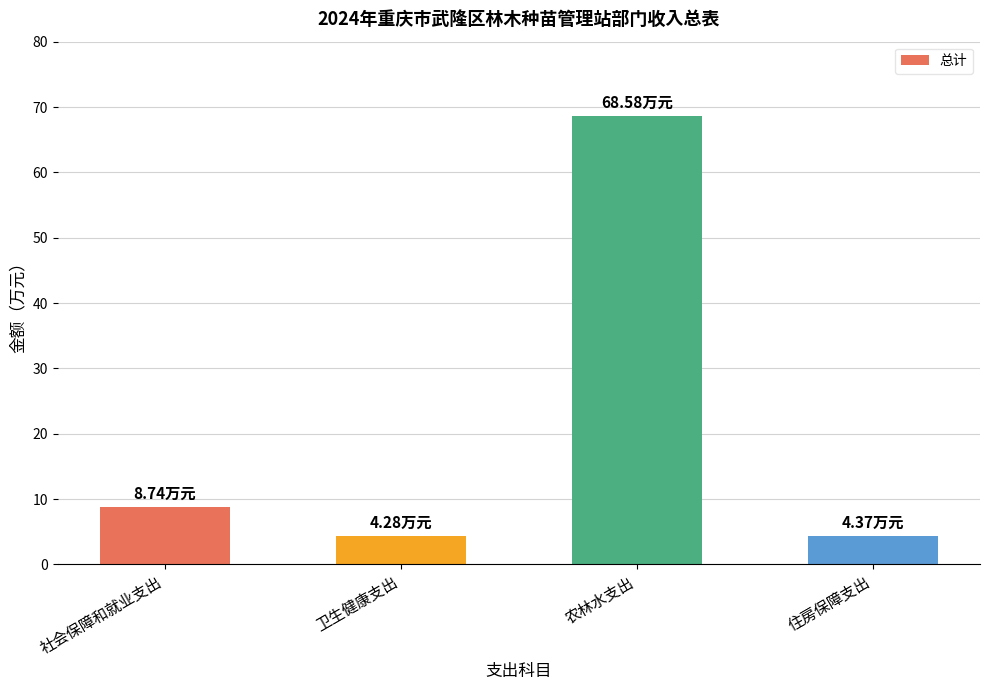

What position from the left is 住房保障支出?

4